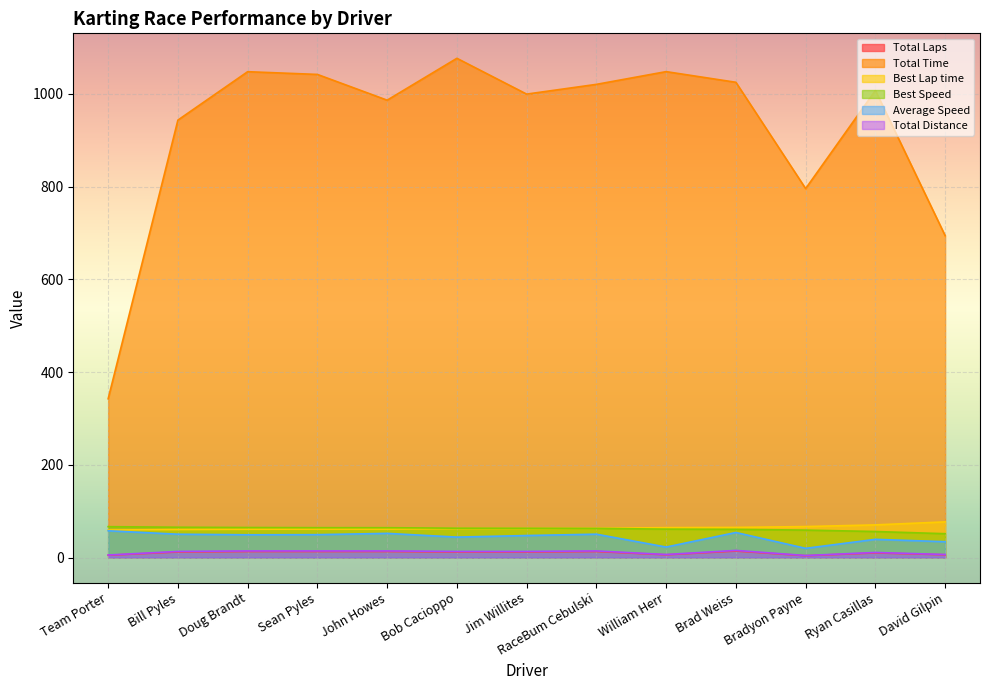

Which series changed the most between William Herr and Ryan Casillas?

Total Time